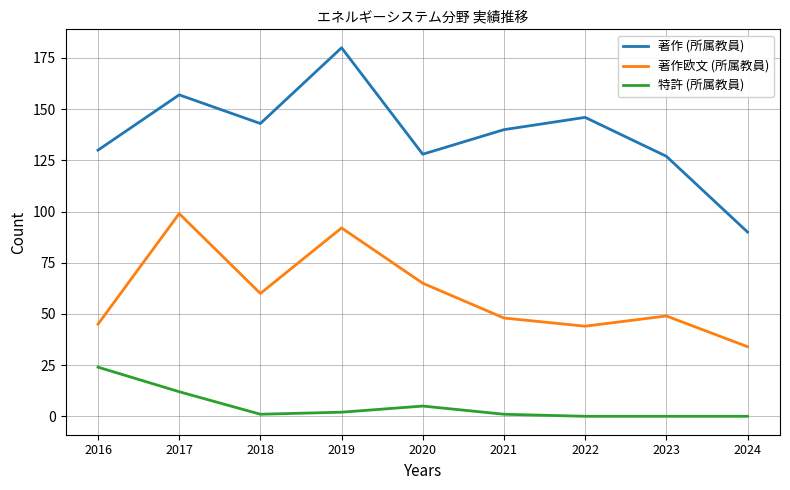

Reading left to right, extract all data points from this chart.

著作 (所属教員): 2016=130	2017=157	2018=143	2019=180	2020=128	2021=140	2022=146	2023=127	2024=90
著作欧文 (所属教員): 2016=45	2017=99	2018=60	2019=92	2020=65	2021=48	2022=44	2023=49	2024=34
特許 (所属教員): 2016=24	2017=12	2018=1	2019=2	2020=5	2021=1	2022=0	2023=0	2024=0